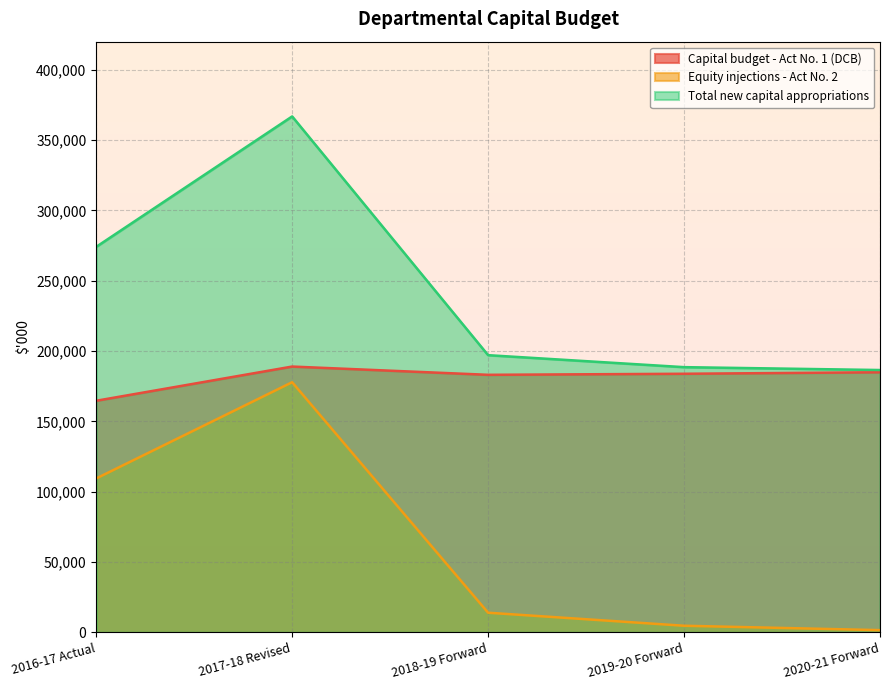

True or false: Capital budget - Act No. 1 (DCB) and Equity injections - Act No. 2 intersect in this chart.

False